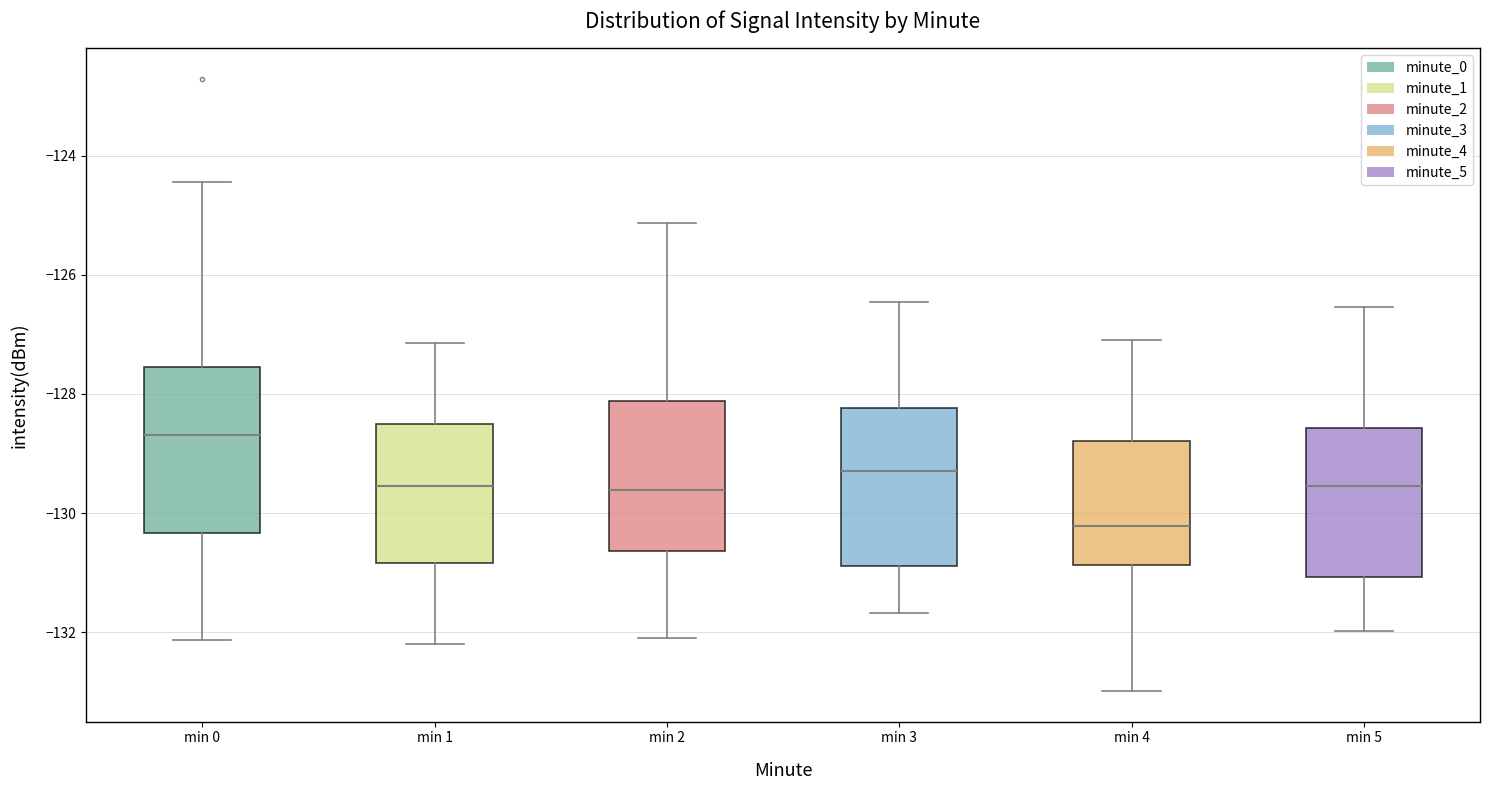

Which box has the lowest median line?

min 4